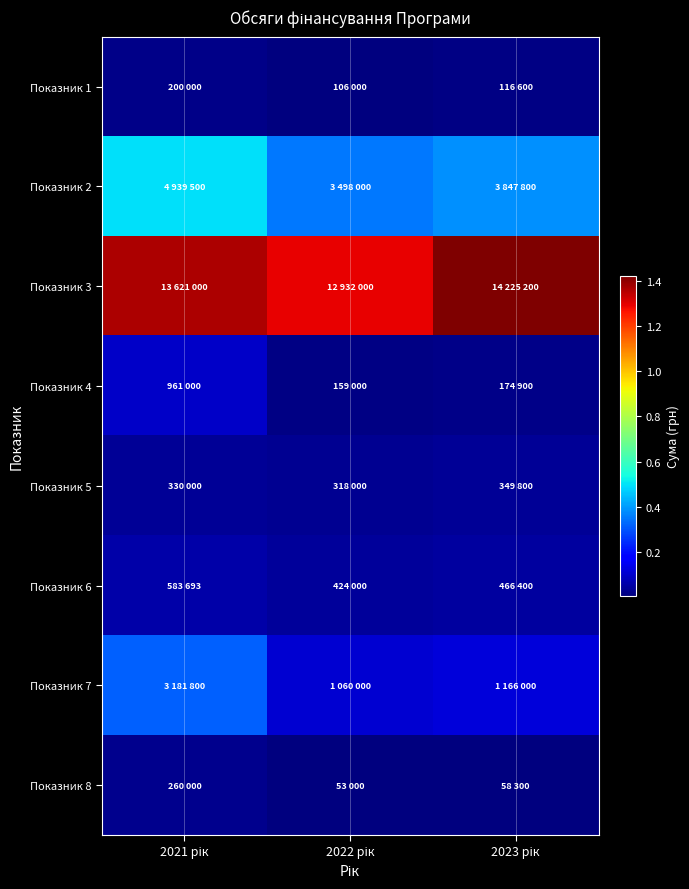

Reading left to right, transcribe all the data shown in this chart.

Показник 1: 2021 рік=200000	2022 рік=106000	2023 рік=116600
Показник 2: 2021 рік=4939500	2022 рік=3498000	2023 рік=3847800
Показник 3: 2021 рік=13621000	2022 рік=12932000	2023 рік=14225200
Показник 4: 2021 рік=961000	2022 рік=159000	2023 рік=174900
Показник 5: 2021 рік=330000	2022 рік=318000	2023 рік=349800
Показник 6: 2021 рік=583693	2022 рік=424000	2023 рік=466400
Показник 7: 2021 рік=3181800	2022 рік=1060000	2023 рік=1166000
Показник 8: 2021 рік=260000	2022 рік=53000	2023 рік=58300